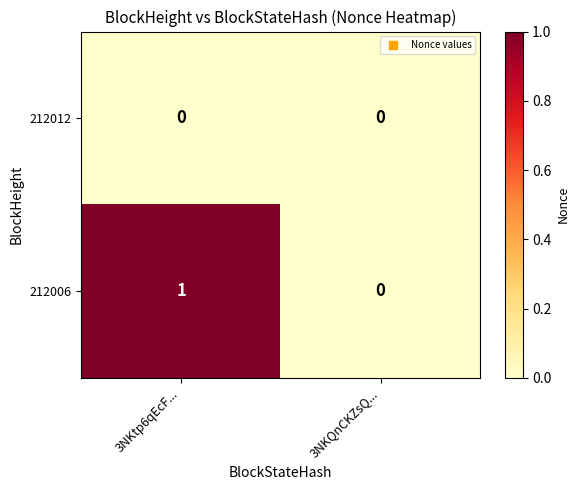

Count the number of data series in this chart.

2